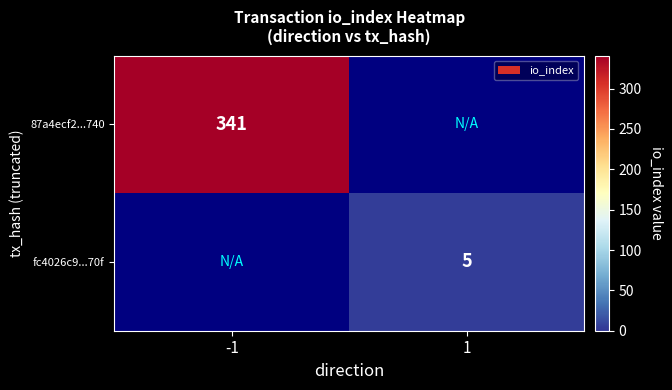

Count the number of data series in this chart.

2